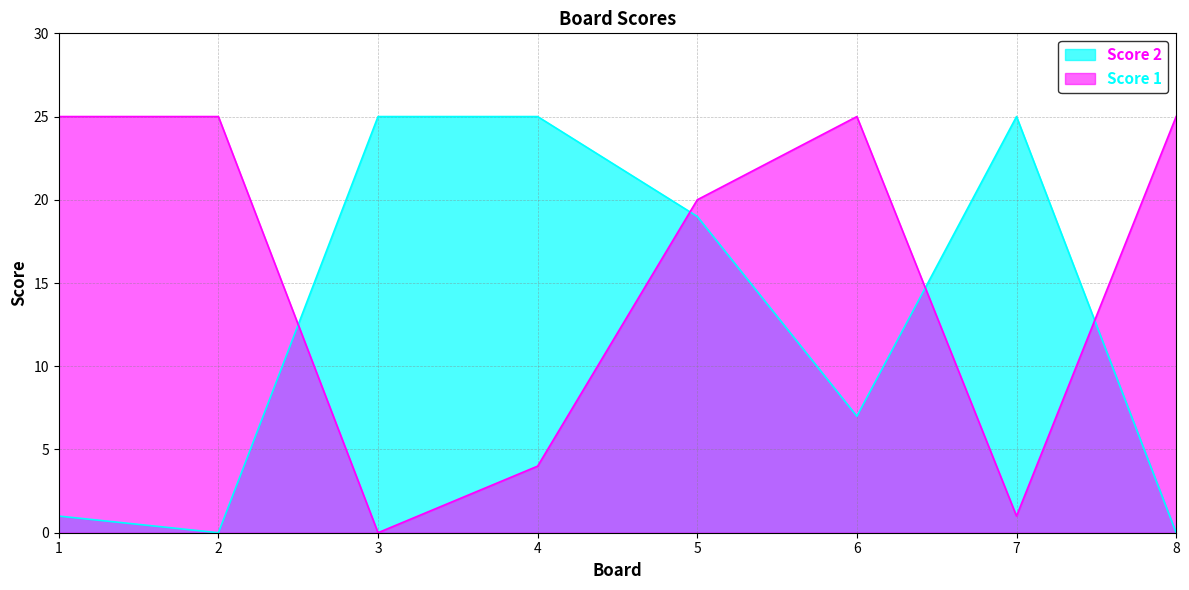

Which category has the lowest value in the Score 1 series?

3